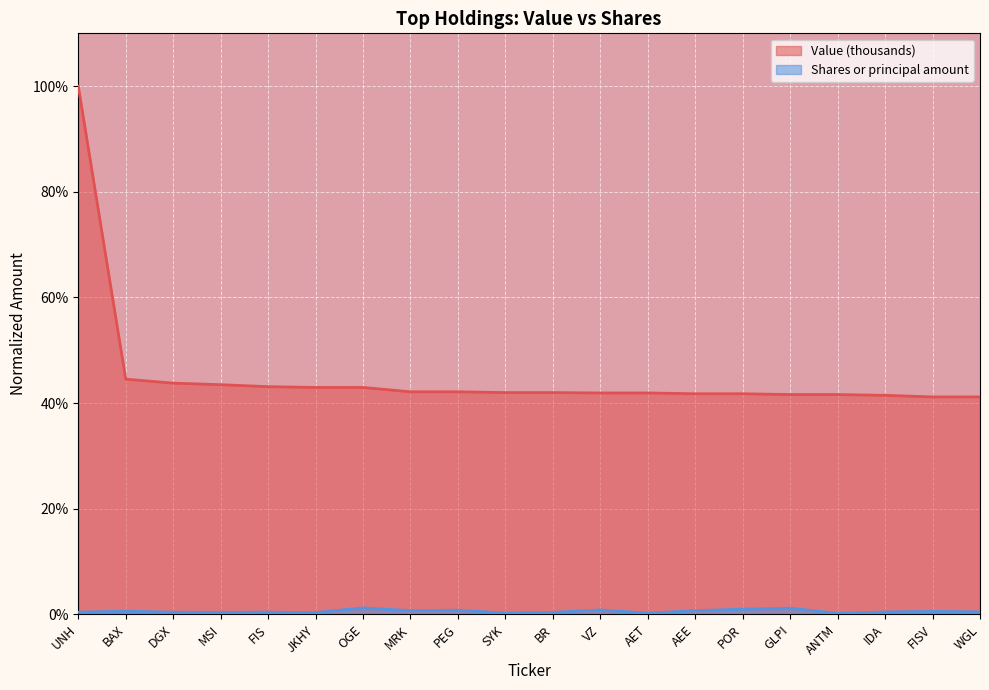

Does the chart display data point markers on the line(s)?

No